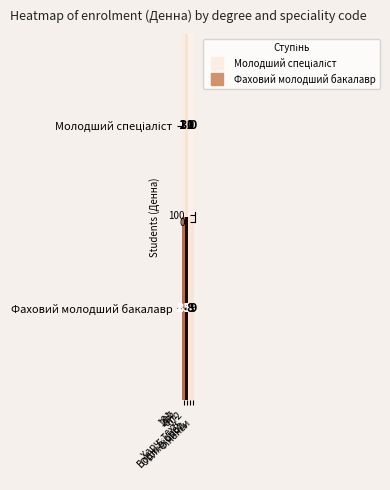

Which series has the largest total across all categories?

Фаховий молодший бакалавр